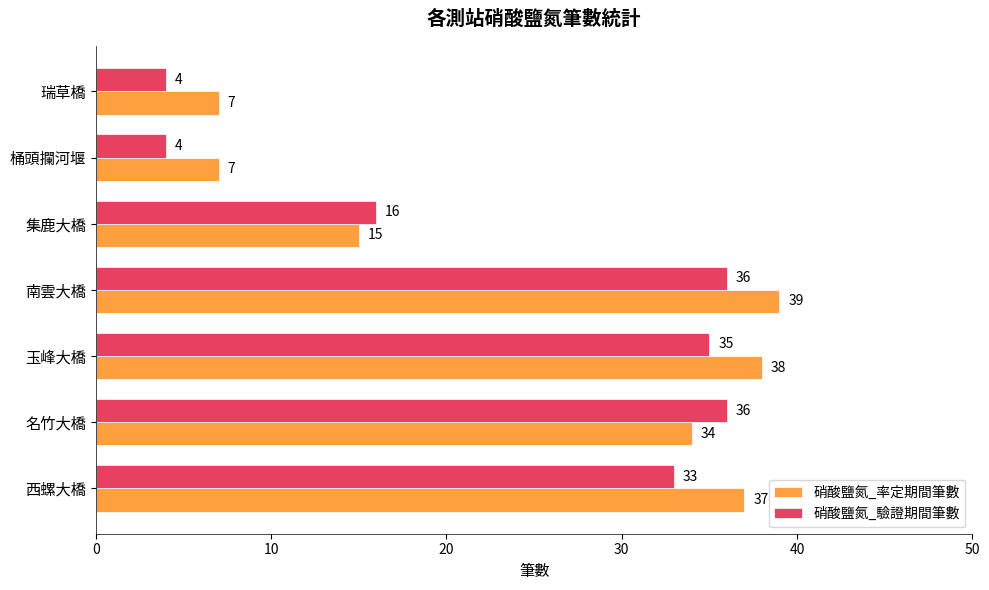

What is the difference between the maximum and second lowest values in the 硝酸鹽氮_率定期間筆數 series?

32